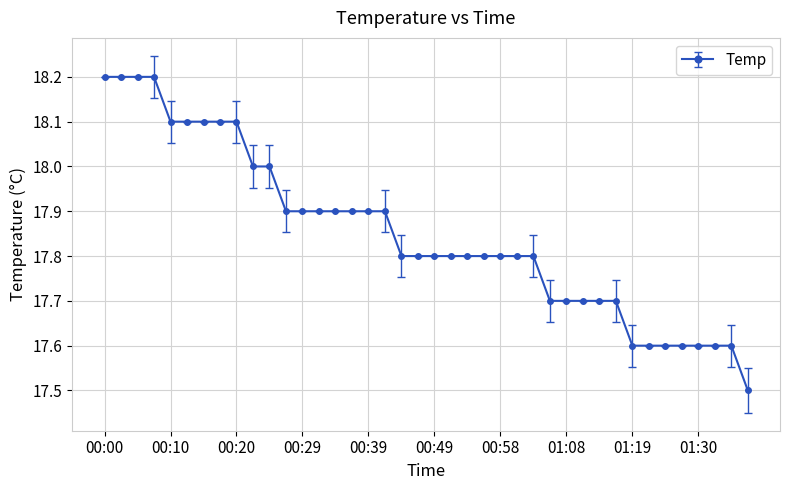

What is the value of the 25th point from the left?

17.8